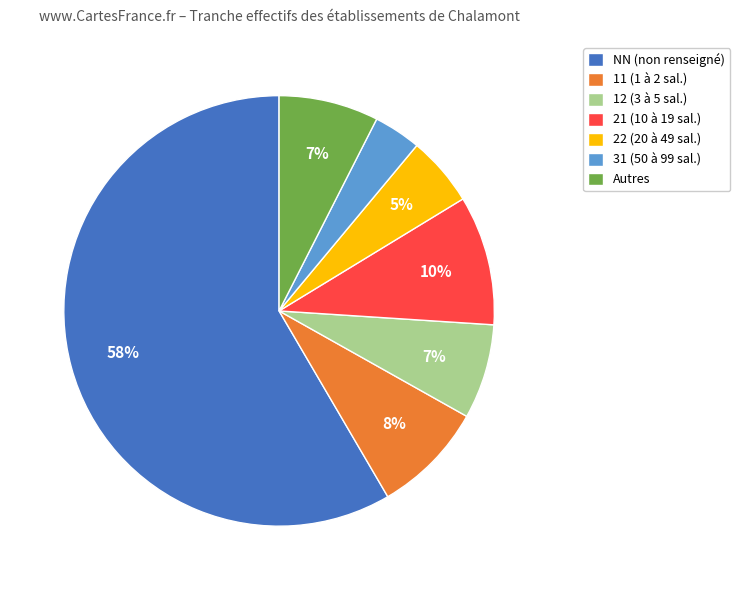

To the nearest percent, what portion does 22 (20 à 49 sal.) represent?

5%